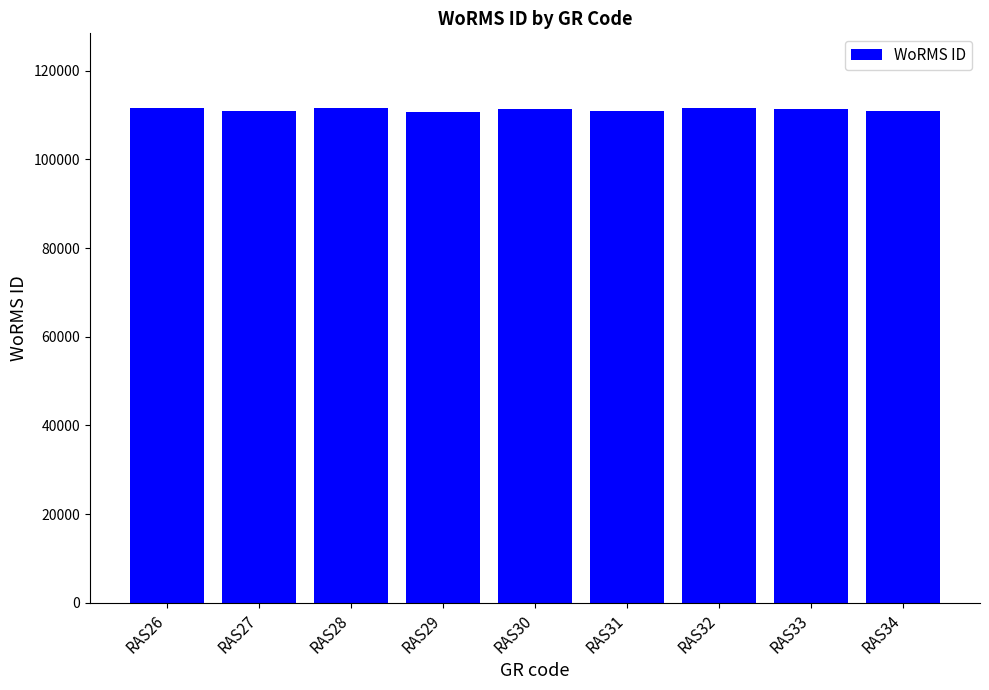

How many data points does each series have?

9